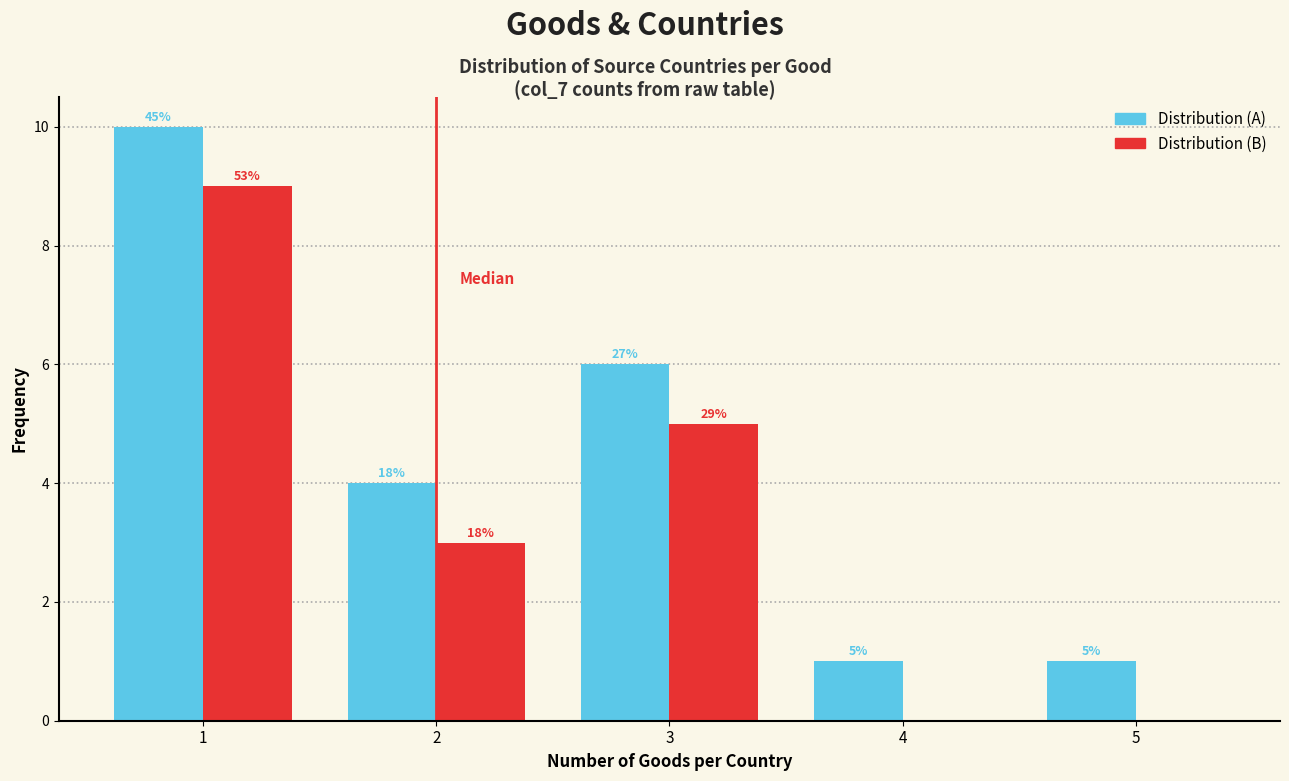

Does the chart contain stacked bars?

No